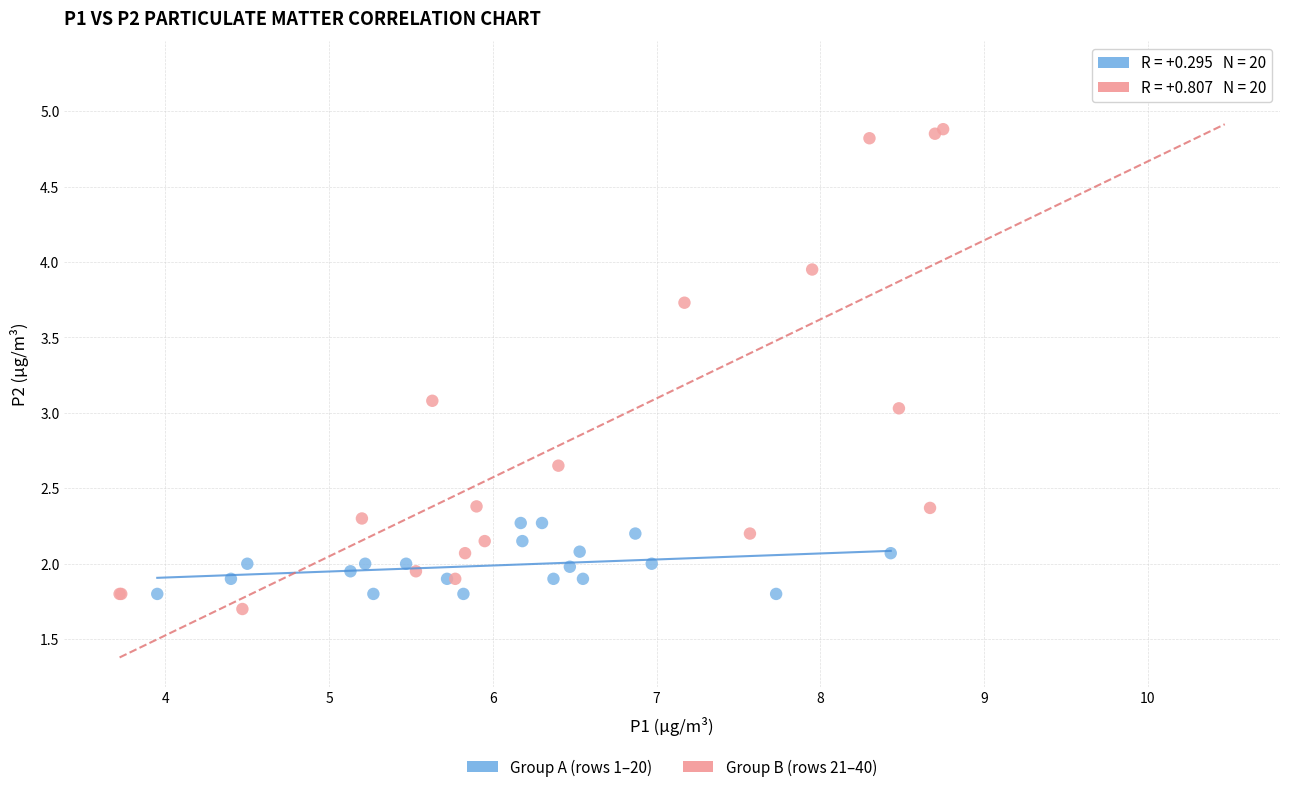

Which series has the widest spread of Y values?

Group B (rows 21–40)